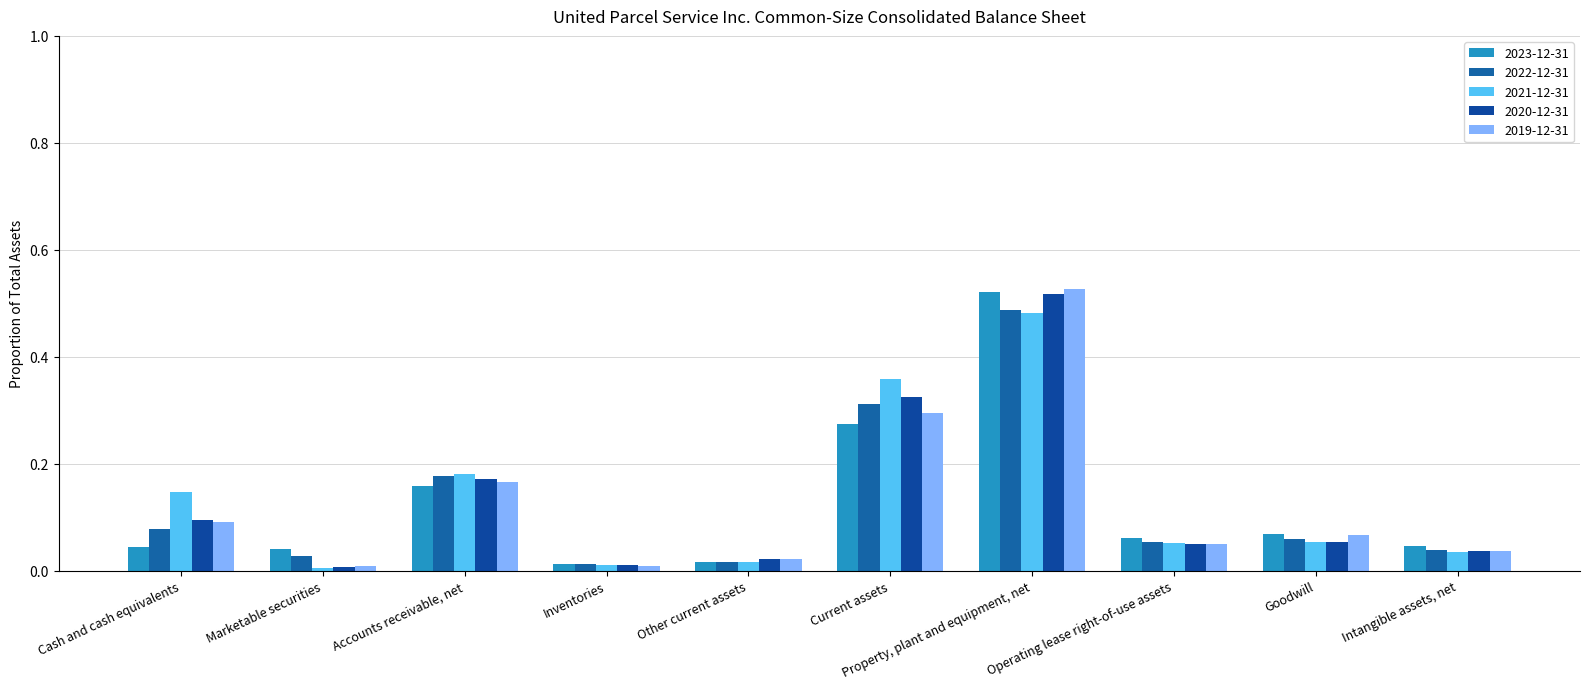

What is the difference between the maximum and minimum values in the 2023-12-31 series?

0.5